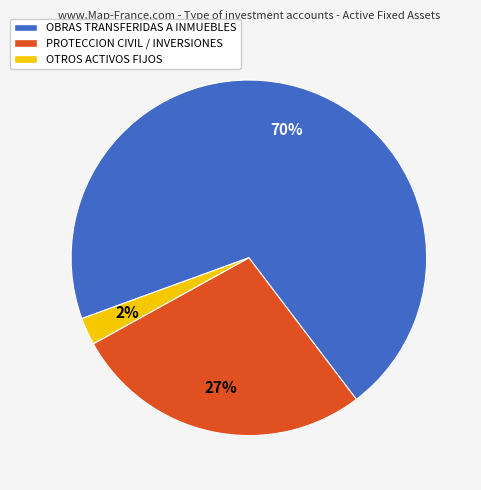

To the nearest percent, what is the average slice percentage?

33%